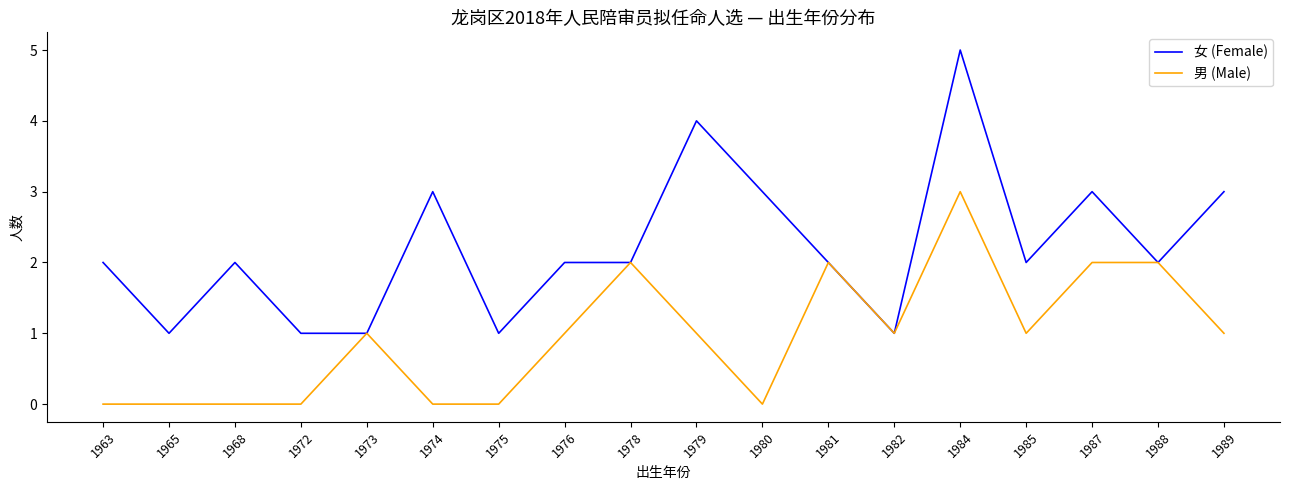

At 1968, list the series in order from largest to smallest.

女 (Female), 男 (Male)